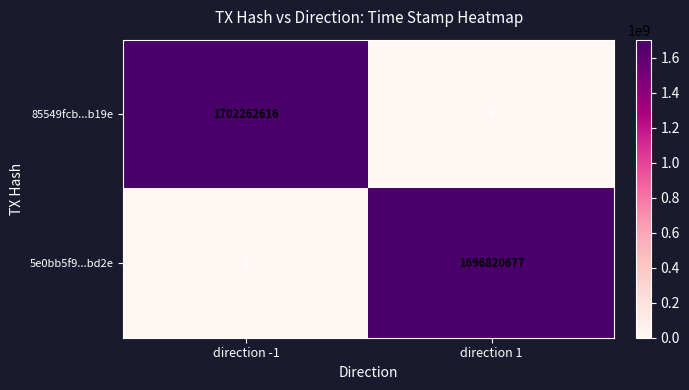

How many values in the 85549fcb...b19e series are below 1702262616?

1